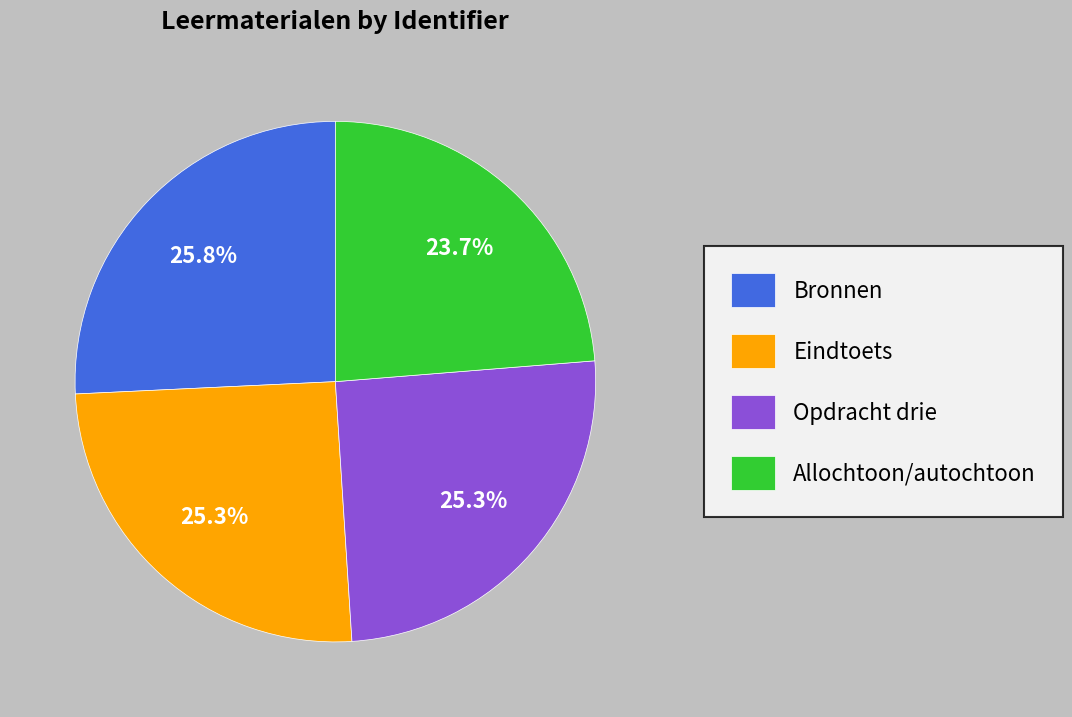

Is there a majority slice in this chart?

No